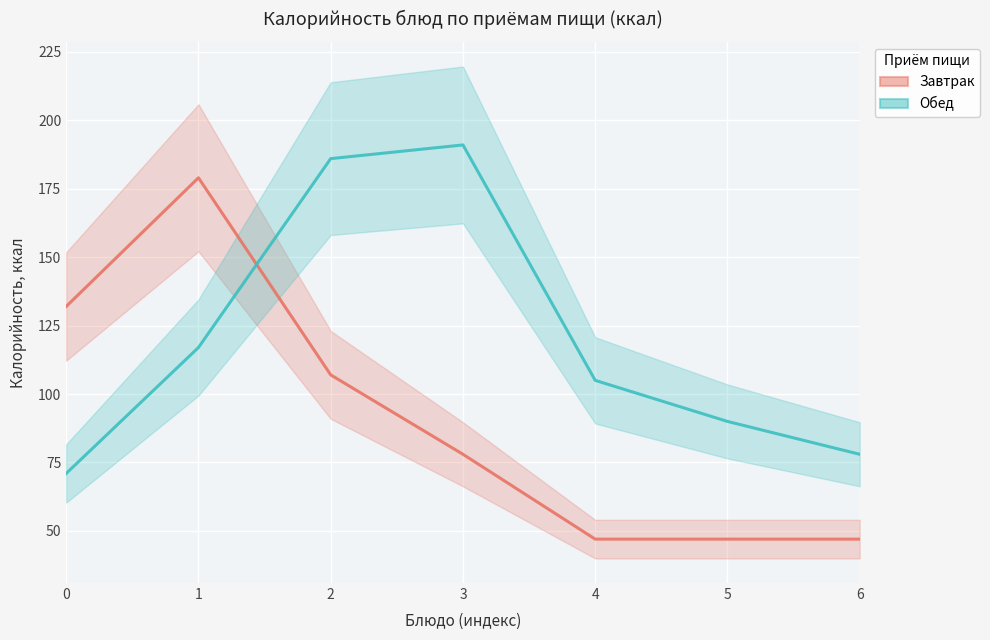

Rank the series at 3 from lowest to highest value.

Завтрак, Обед